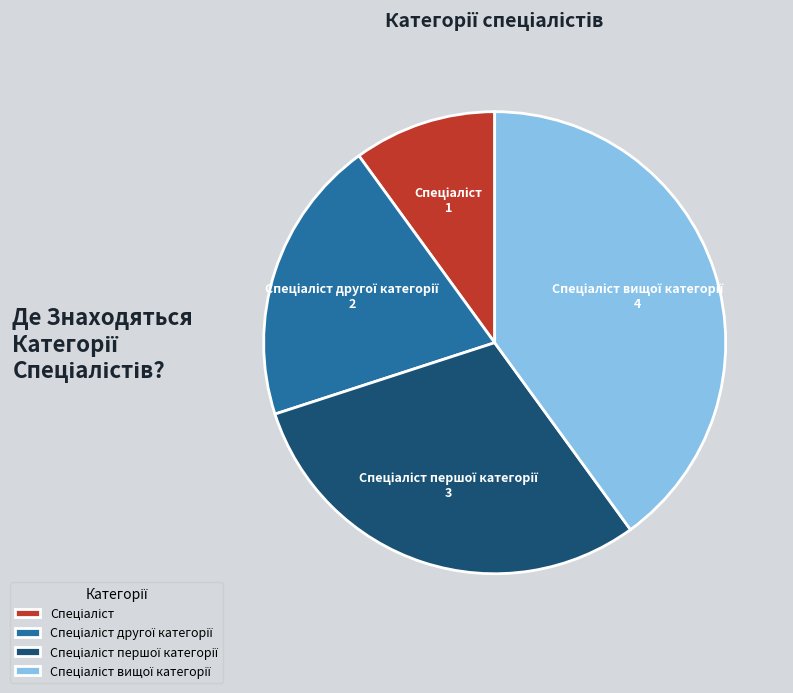

Is there any slice that represents more than half of the pie?

No